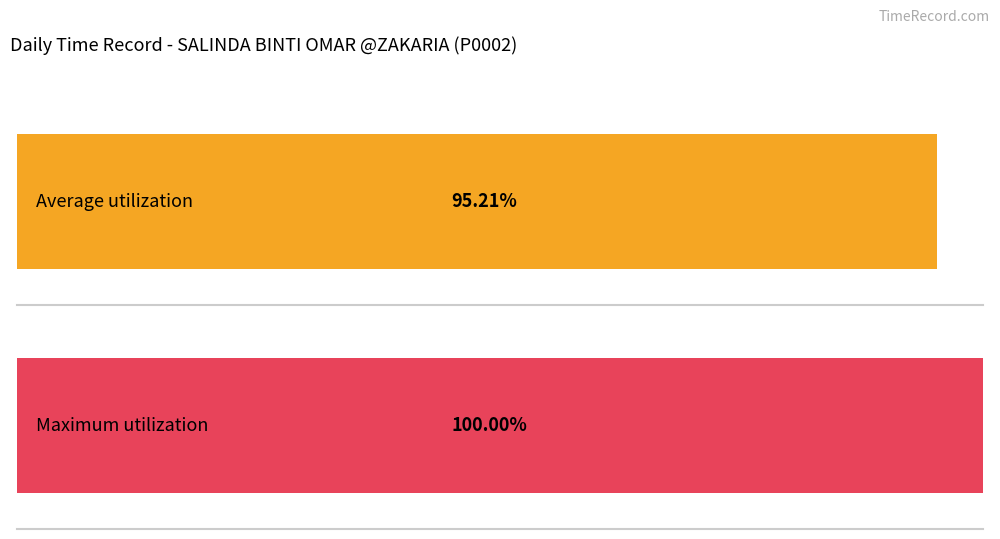

Are the bars horizontal?

Yes